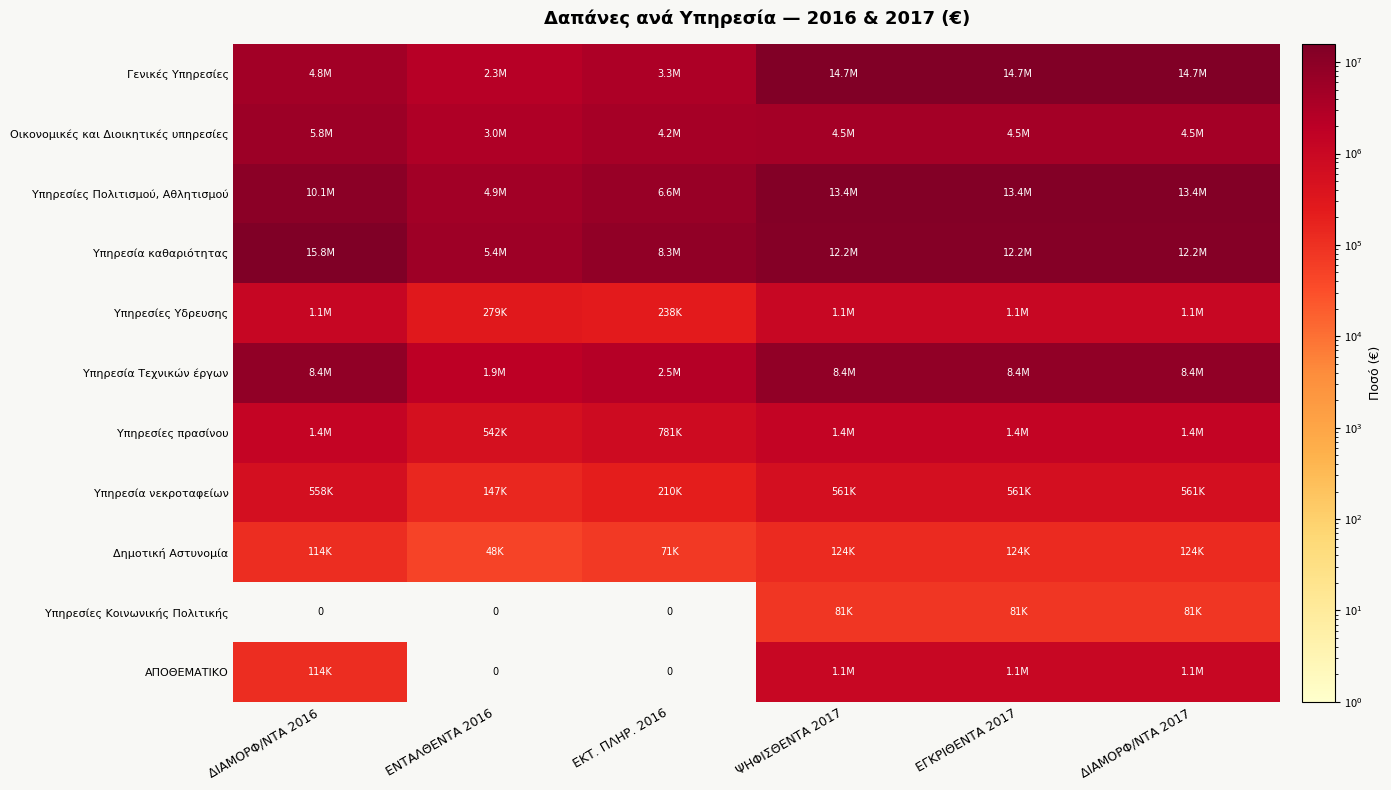

Rank the series by their maximum value, from highest to lowest.

Υπηρεσία καθαριότητας, Γενικές Υπηρεσίες, Υπηρεσίες Πολιτισμού, Αθλητισμού, Υπηρεσία Τεχνικών έργων, Οικονομικές και Διοικητικές υπηρεσίες, Υπηρεσίες πρασίνου, Υπηρεσίες Υδρευσης, ΑΠΟΘΕΜΑΤΙΚΟ, Υπηρεσία νεκροταφείων, Δημοτική Αστυνομία, Υπηρεσίες Κοινωνικής Πολιτικής